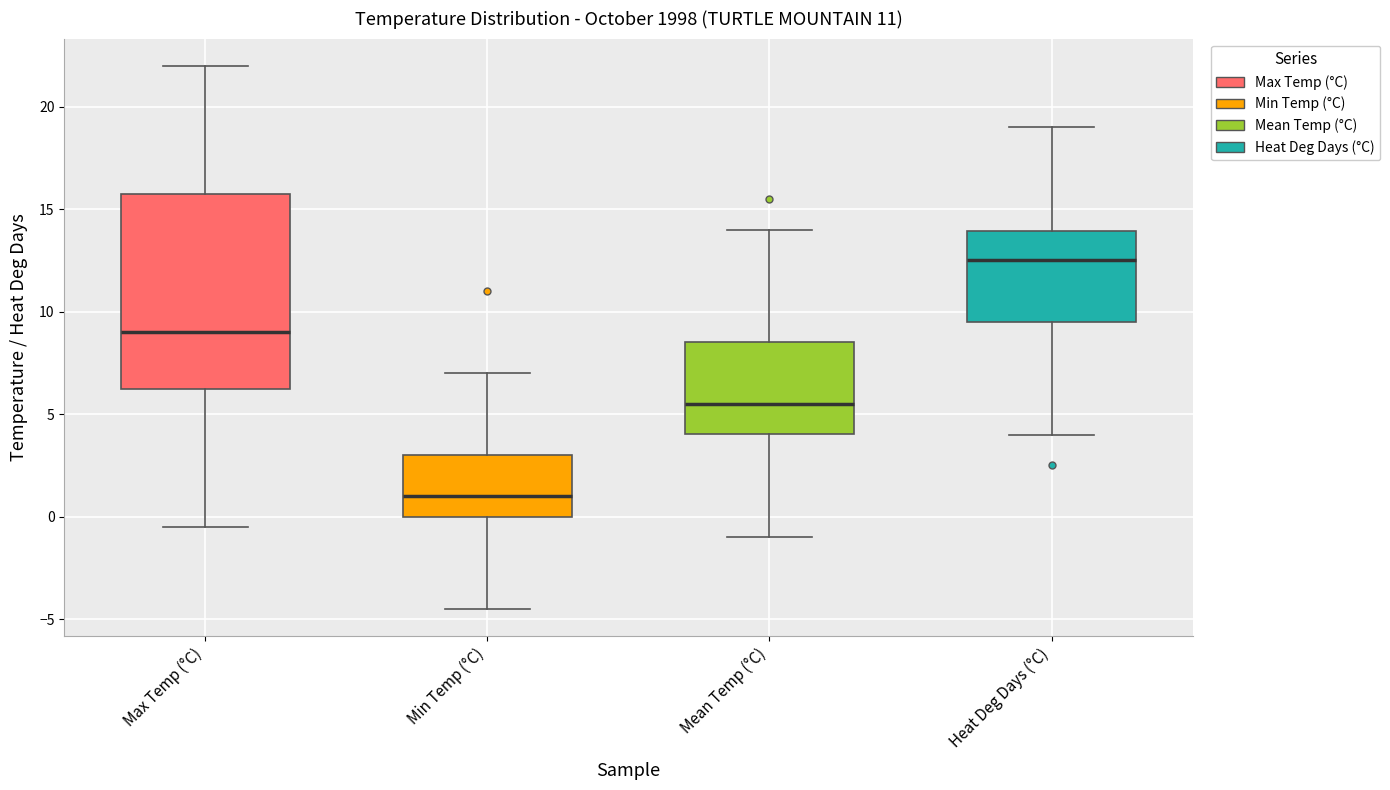

Where does the median line of the box for Min Temp (°C) sit on the y-axis? The values are not printed on the chart, so give them approximately, as read against the axis.

1.0